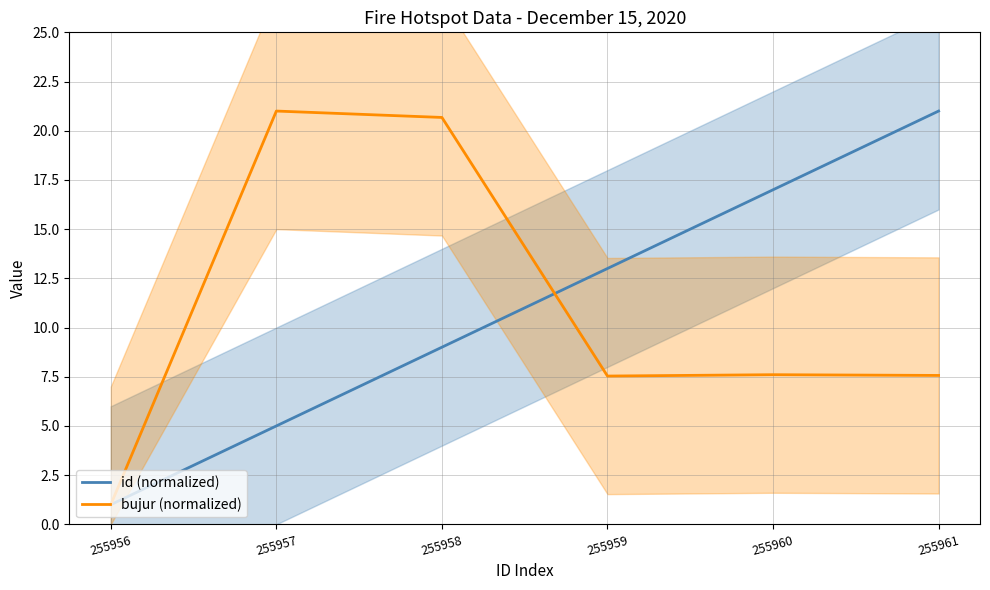

The bujur (normalized) series shows 1.0 at 255956. True or false?

True